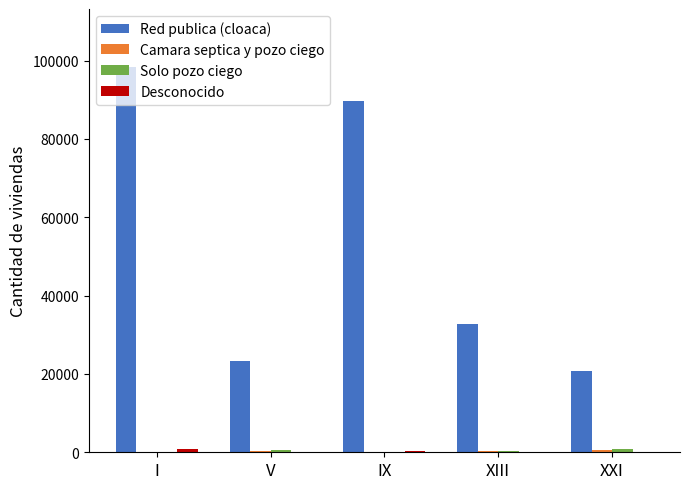

At which category is the sum across all series the highest?

I